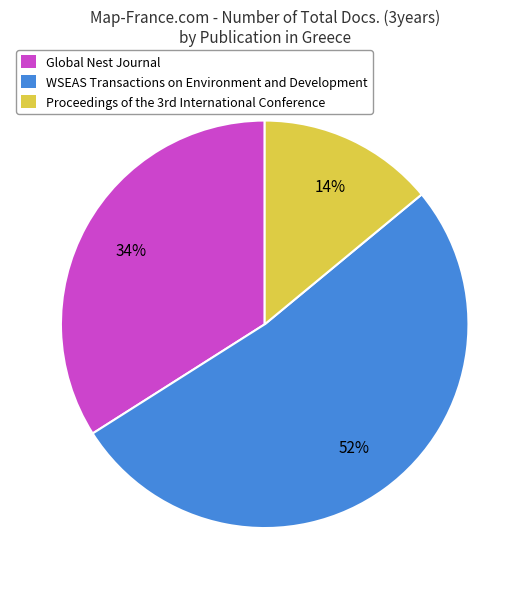

True or false: WSEAS Transactions on Environment and Development accounts for 52% of the total.

True